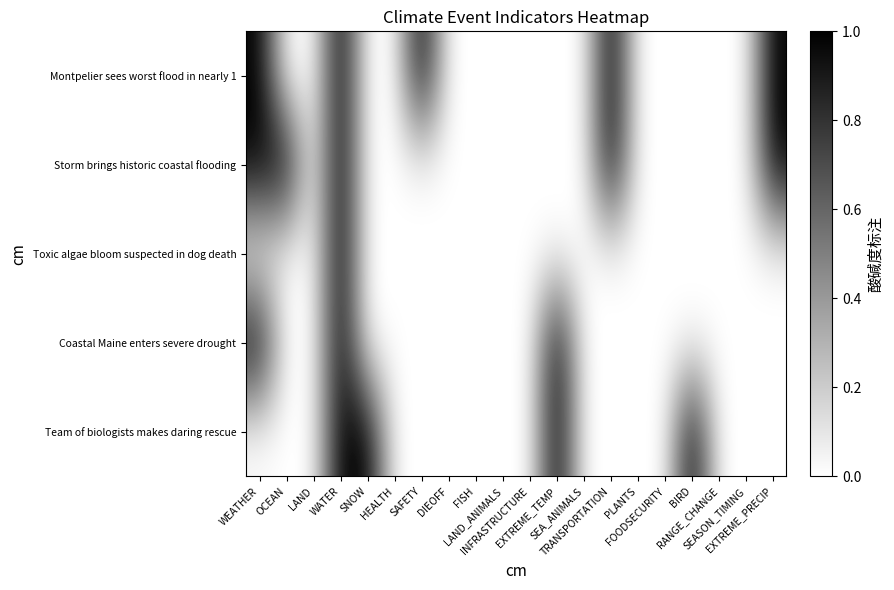

At which category is the sum across all series the highest?

WATER